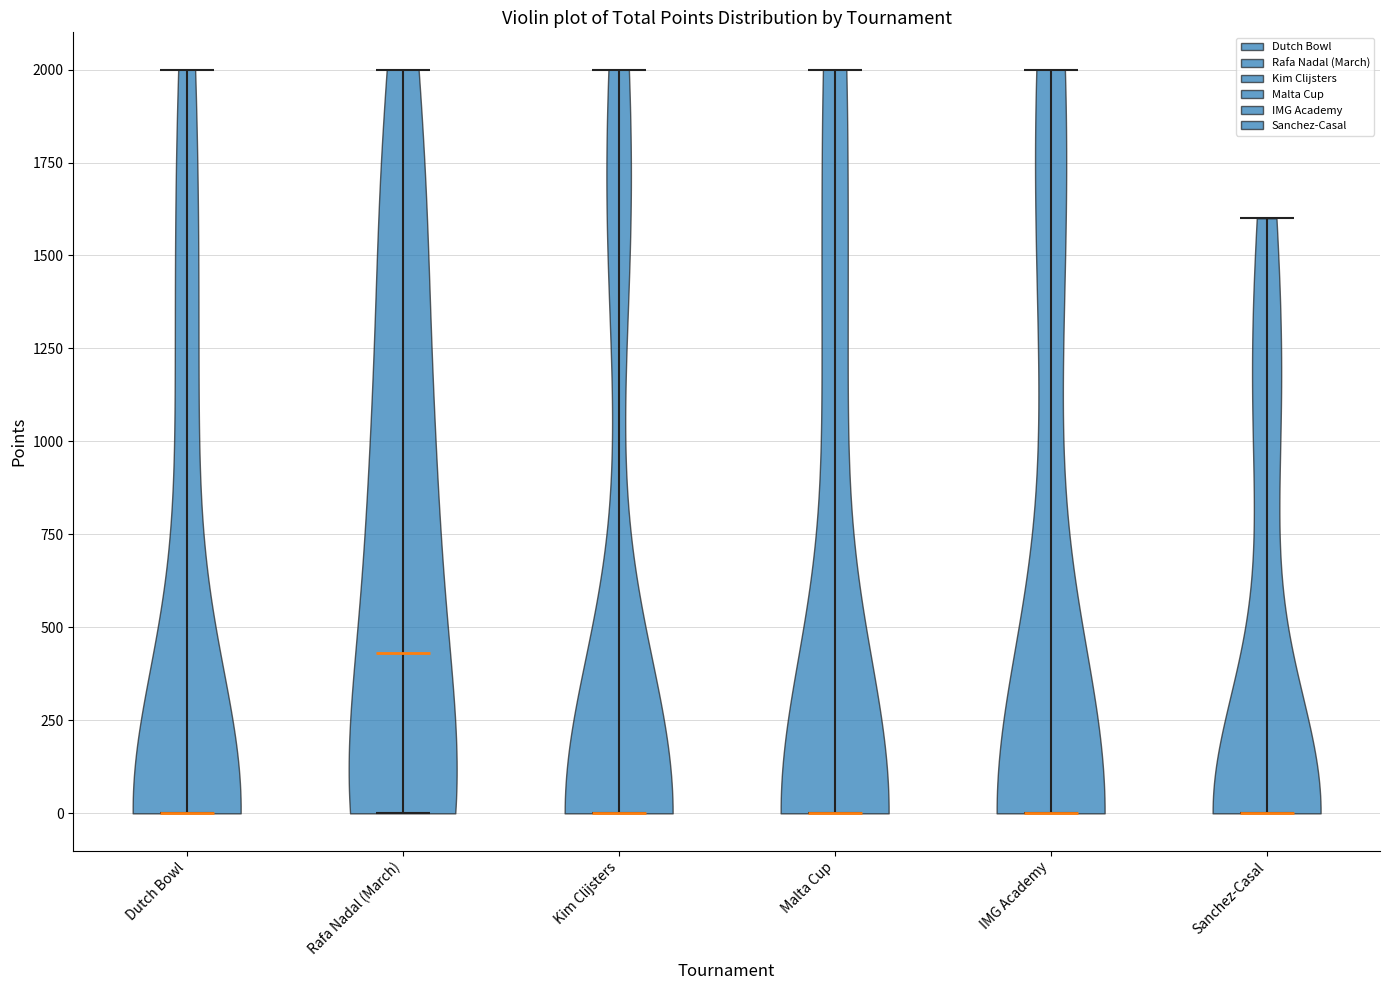

Which violin has the highest median line?

Rafa Nadal (March)